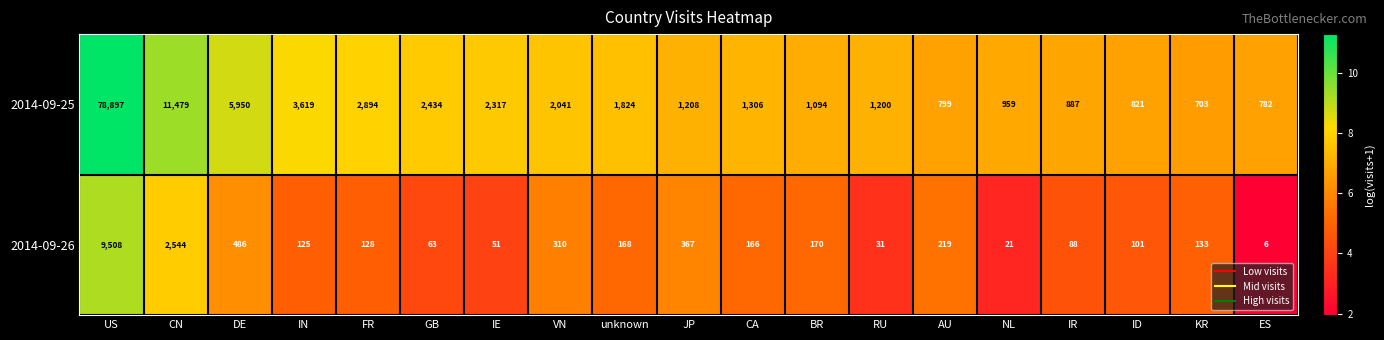

What is the maximum value shown in the chart?

78897